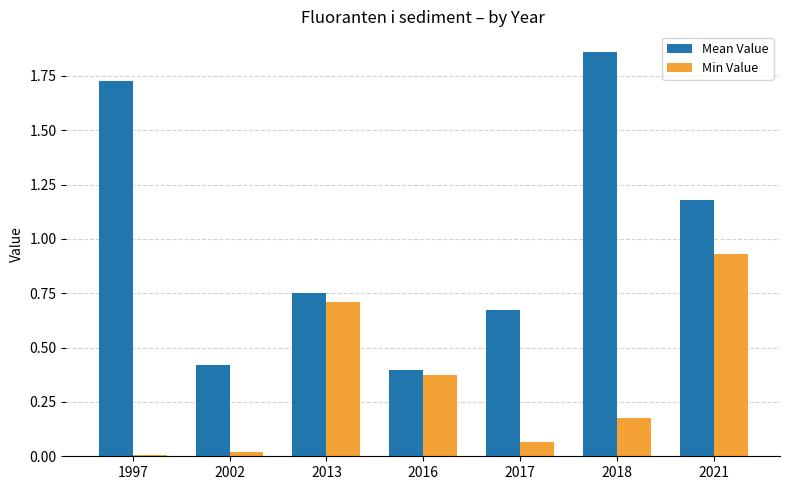

The Min Value series shows 0.1 at 2018. True or false?

False